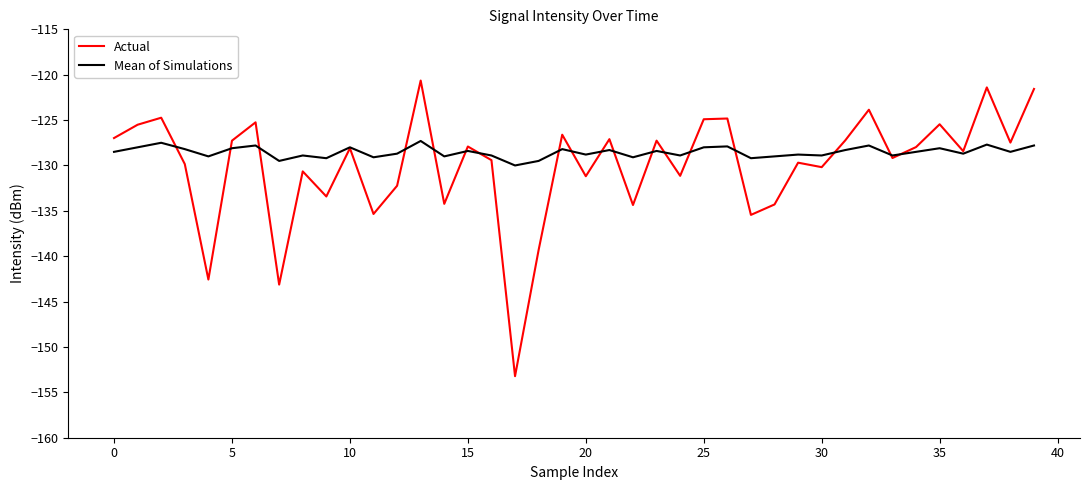

Rank the series by their maximum value, from highest to lowest.

Actual, Mean of Simulations